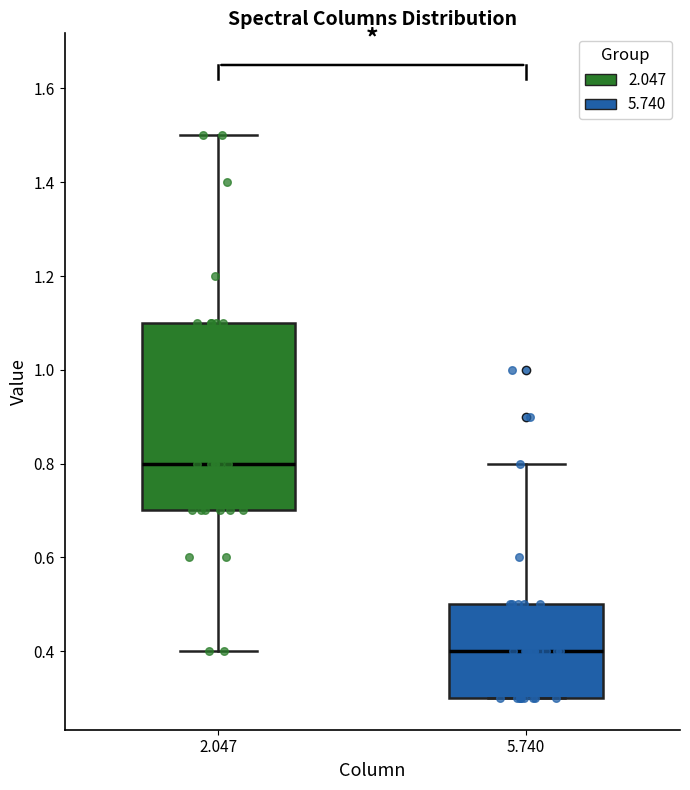

Comparing the boxes themselves (not the whiskers), which one is the tallest?

2.047